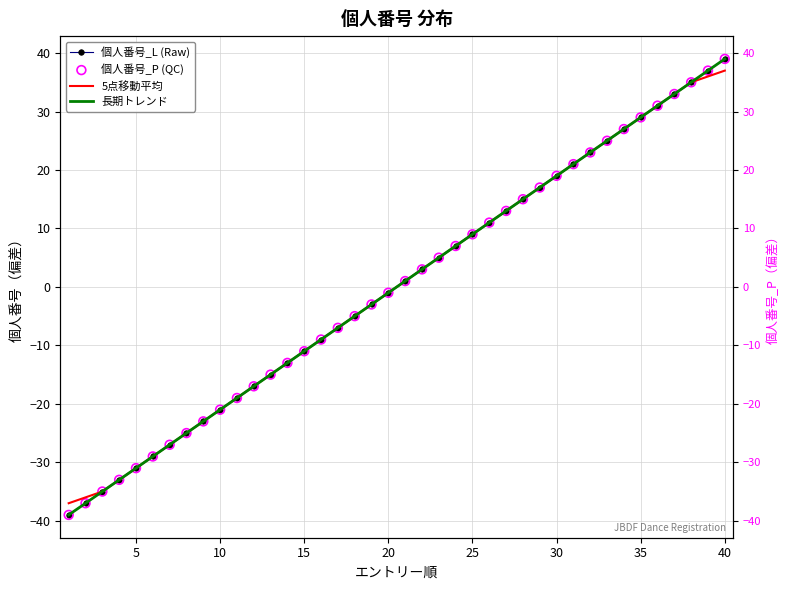

Which series contains the highest Y value?

個人番号_L (Raw)